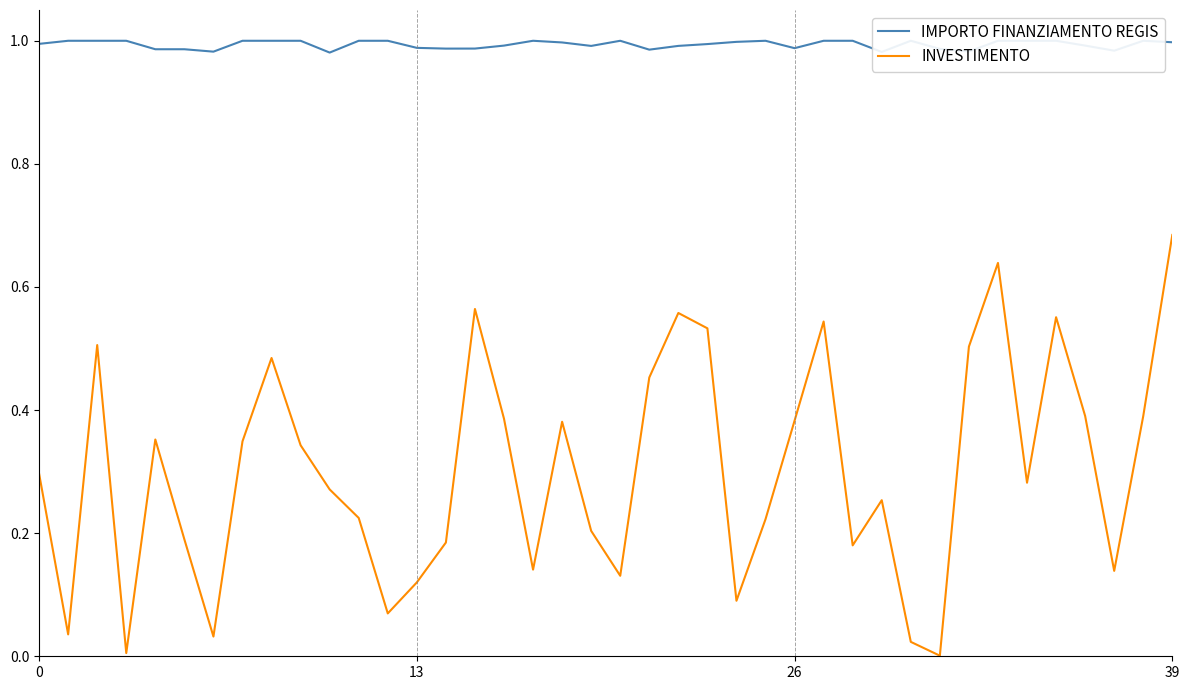

True or false: IMPORTO FINANZIAMENTO REGIS and INVESTIMENTO cross at least once.

False